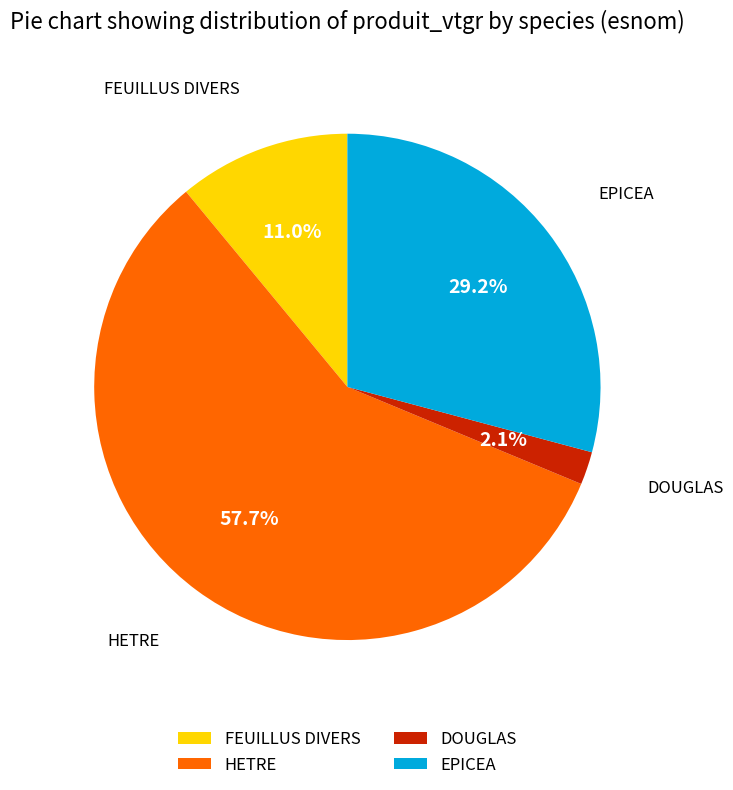

How much of the chart is everything except FEUILLUS DIVERS?

89.0%